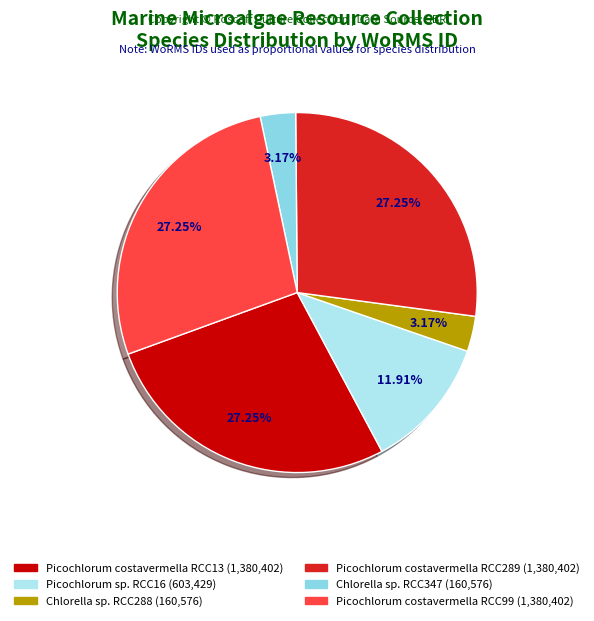

Count the number of slices in the pie.

6